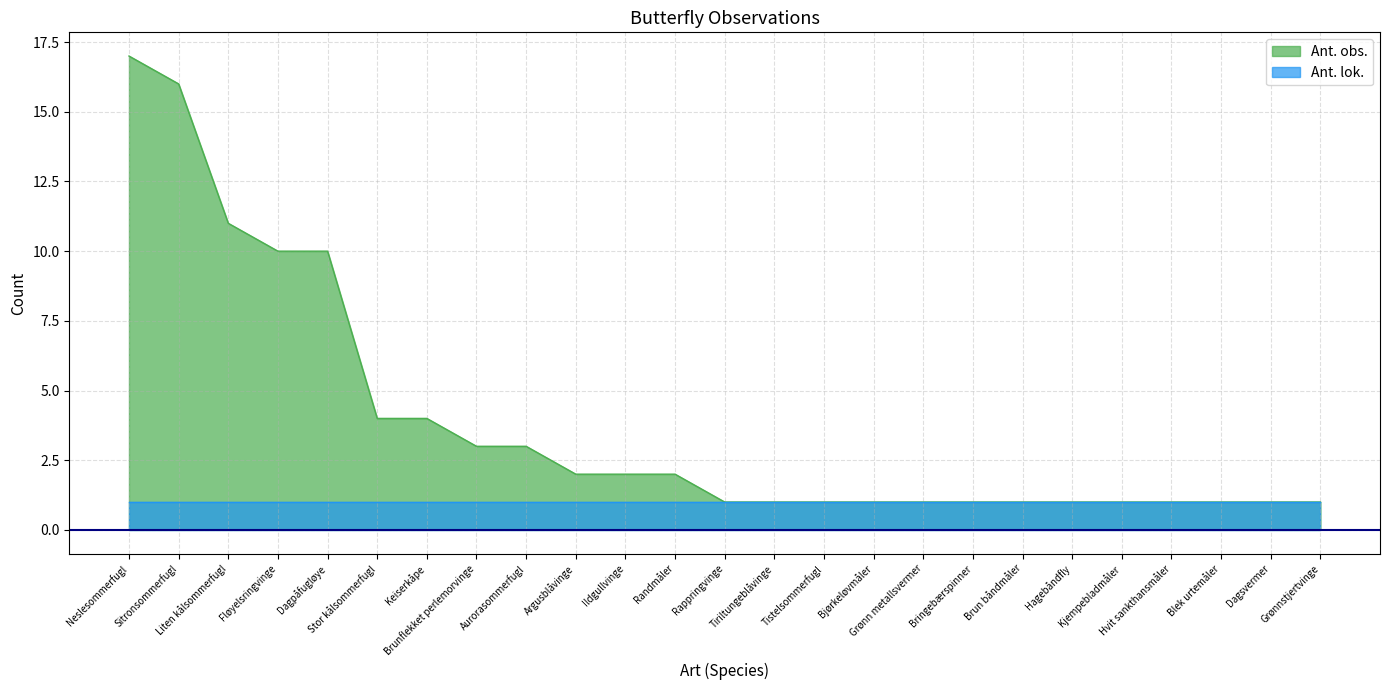

List the labels in order of value, largest first.

Neslesommerfugl, Sitronsommerfugl, Liten kålsommerfugl, Fløyelsringvinge, Dagpåfugløye, Stor kålsommerfugl, Keiserkåpe, Brunflekket perlemorvinge, Aurorasommerfugl, Argusblåvinge, Ildgullvinge, Randmåler, Rappringvinge, Tiriltungeblåvinge, Tistelsommerfugl, Bjørkeløvmåler, Grønn metallsvermer, Bringebærspinner, Brun båndmåler, Hagebåndfly, Kjempebladmåler, Hvit sankthansmåler, Blek urtemåler, Dagsvermer, Grønnstjertvinge